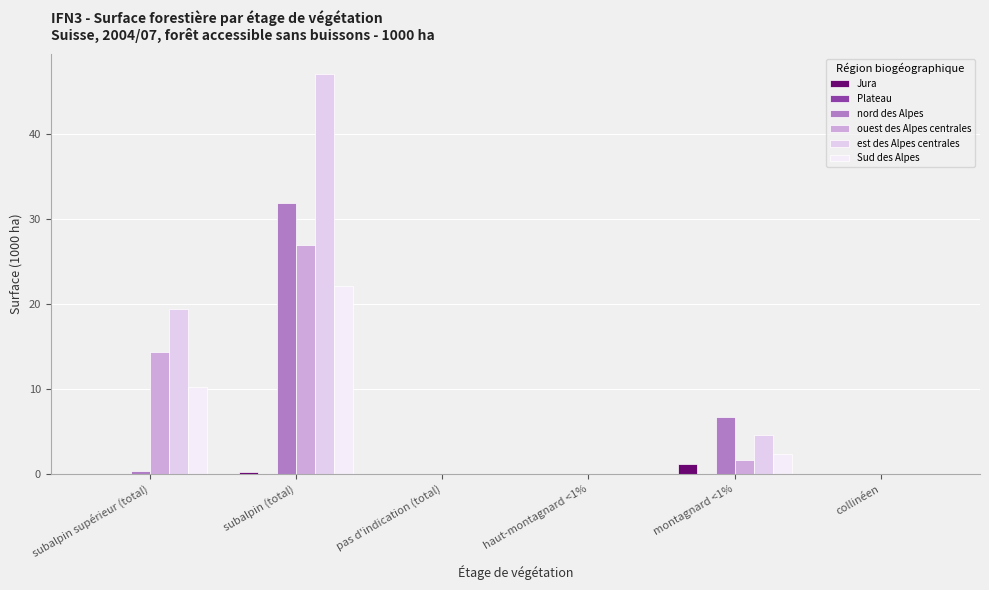

Reading left to right, list all the values displayed in this chart.

Jura: subalpin supérieur (total)=0.0	subalpin (total)=0.2	pas d'indication (total)=0.0	haut-montagnard <1%=0.0	montagnard <1%=1.2	collinéen=0.0
Plateau: subalpin supérieur (total)=0.0	subalpin (total)=0.0	pas d'indication (total)=0.0	haut-montagnard <1%=0.0	montagnard <1%=0.0	collinéen=0.0
nord des Alpes: subalpin supérieur (total)=0.4	subalpin (total)=31.9	pas d'indication (total)=0.0	haut-montagnard <1%=0.0	montagnard <1%=6.7	collinéen=0.0
ouest des Alpes centrales: subalpin supérieur (total)=14.3	subalpin (total)=26.9	pas d'indication (total)=0.0	haut-montagnard <1%=0.0	montagnard <1%=1.6	collinéen=0.0
est des Alpes centrales: subalpin supérieur (total)=19.4	subalpin (total)=47.0	pas d'indication (total)=0.0	haut-montagnard <1%=0.0	montagnard <1%=4.6	collinéen=0.0
Sud des Alpes: subalpin supérieur (total)=10.2	subalpin (total)=22.1	pas d'indication (total)=0.0	haut-montagnard <1%=0.0	montagnard <1%=2.3	collinéen=0.0